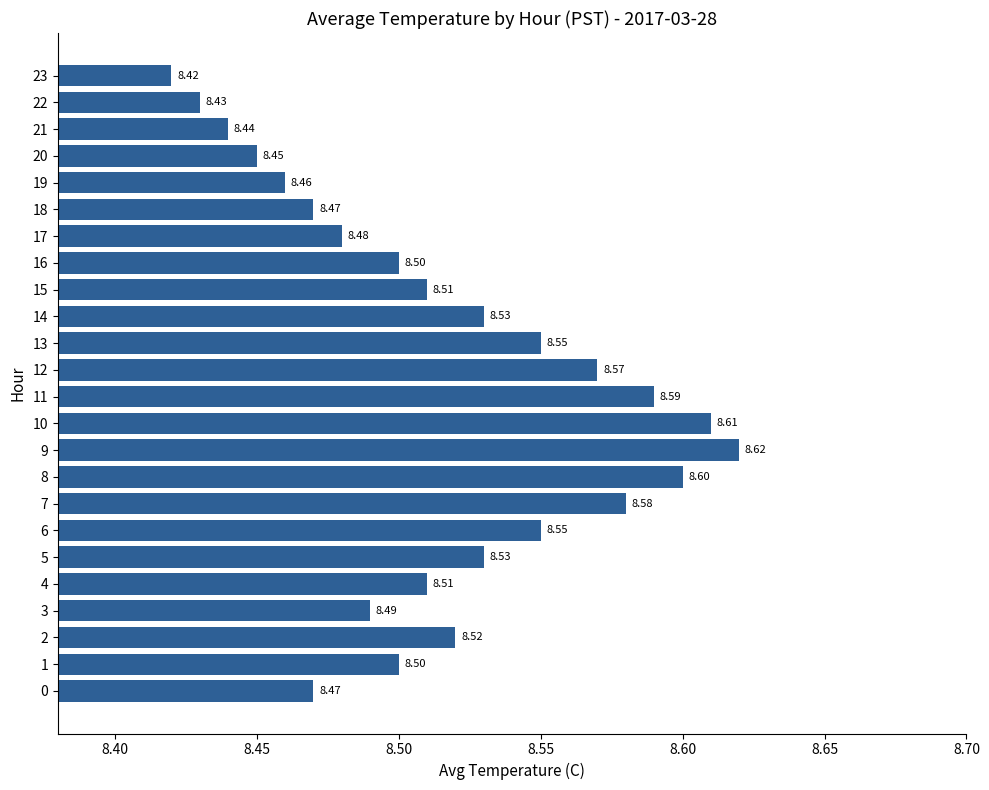

Which has a higher value, 20 or 10?

10